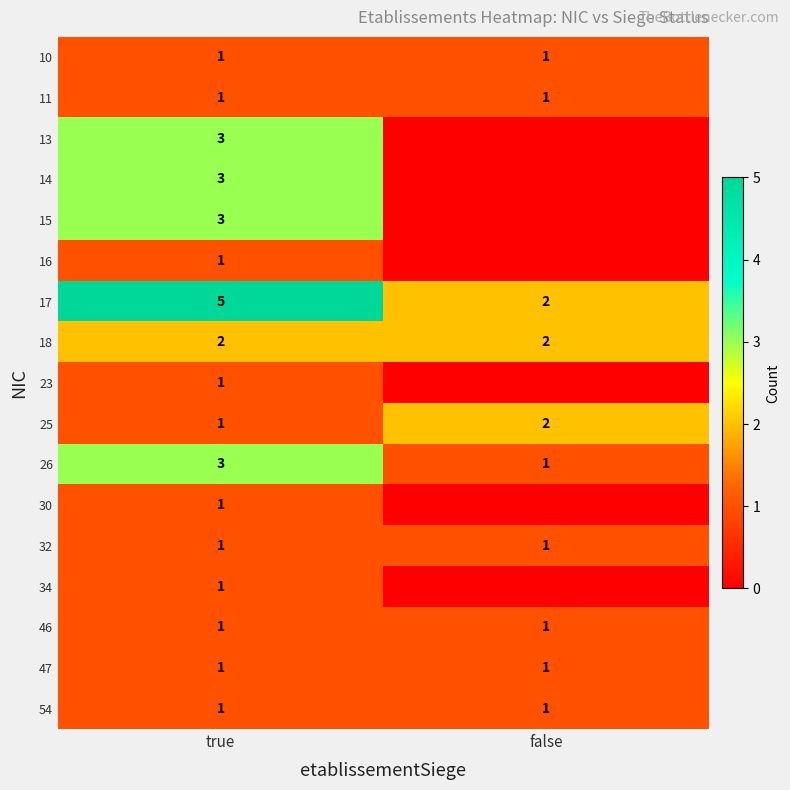

Count the 17 values in the range 2 to 5.

2